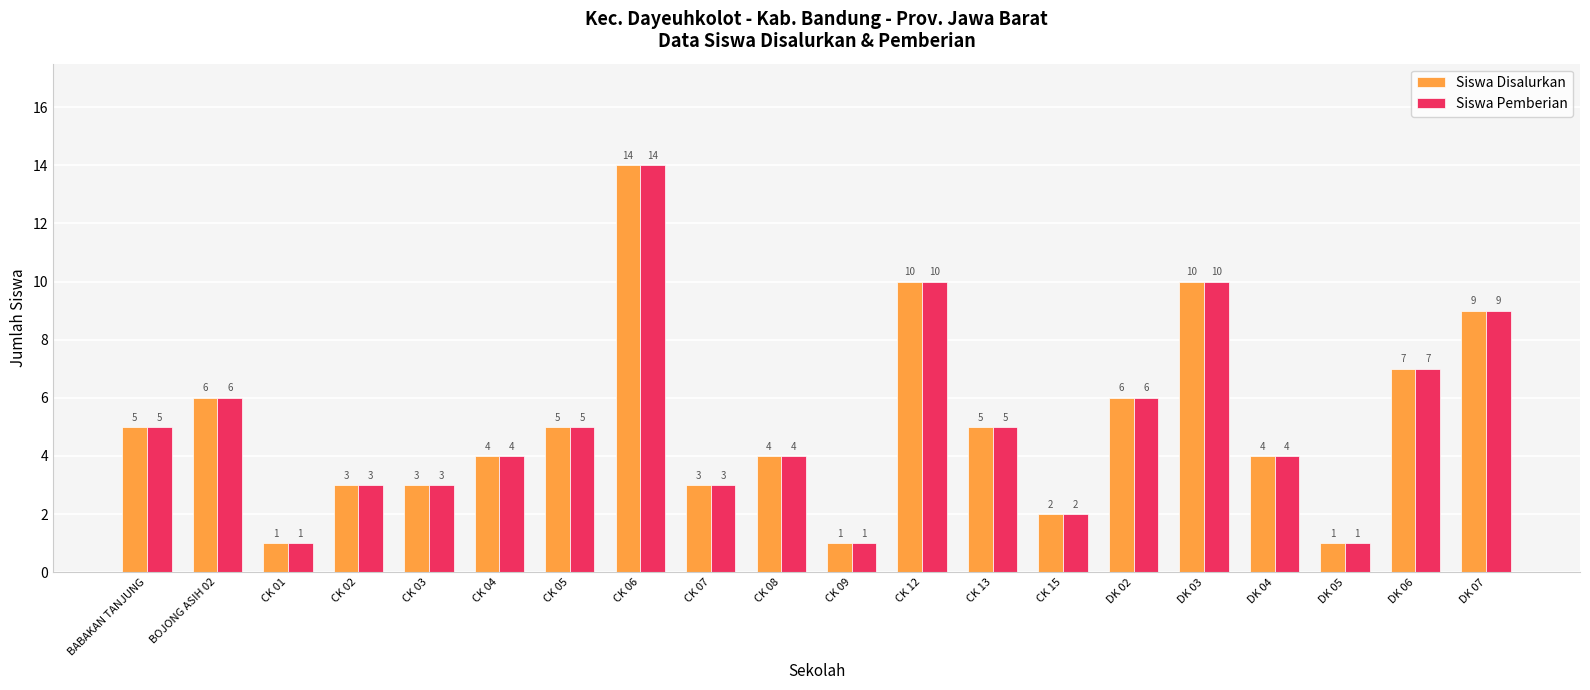

The value of Siswa Pemberian at CK 05 is 1. True or false?

False